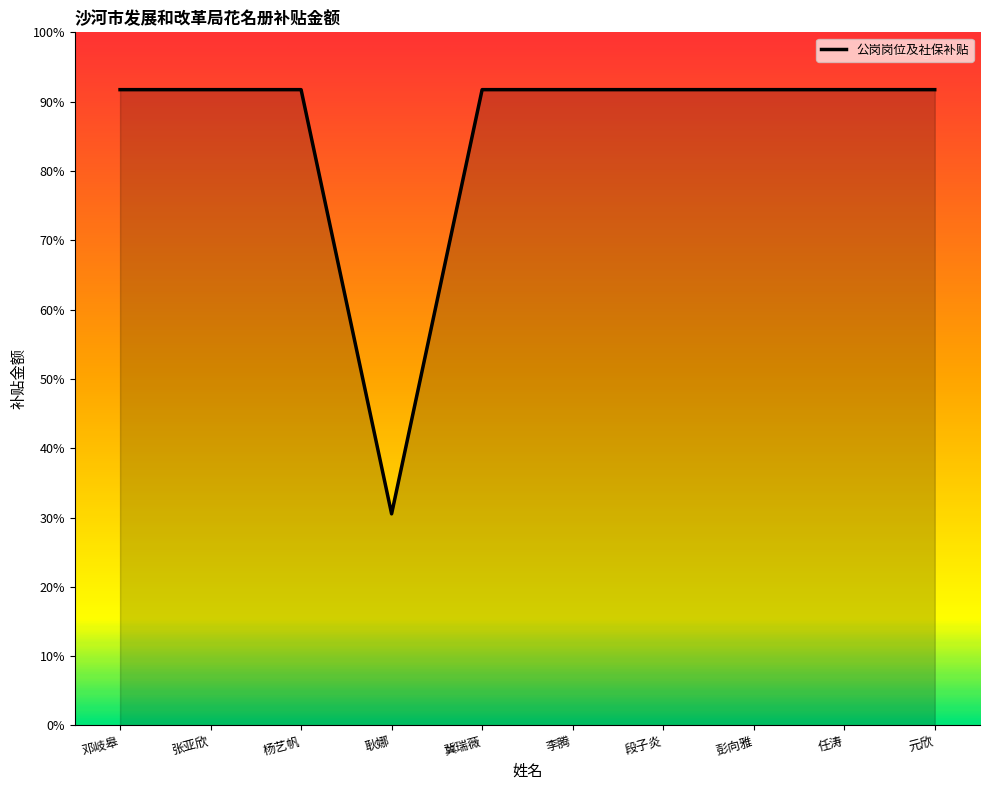

What position from the right is 邓岐皋?

10